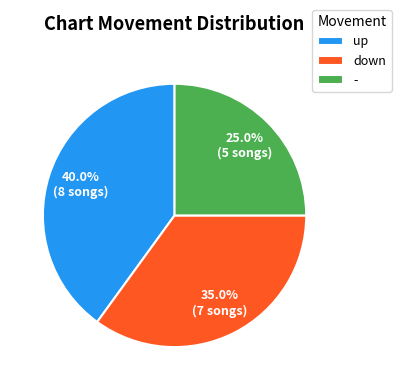

Rank the categories by value from lowest to highest.

-, down, up